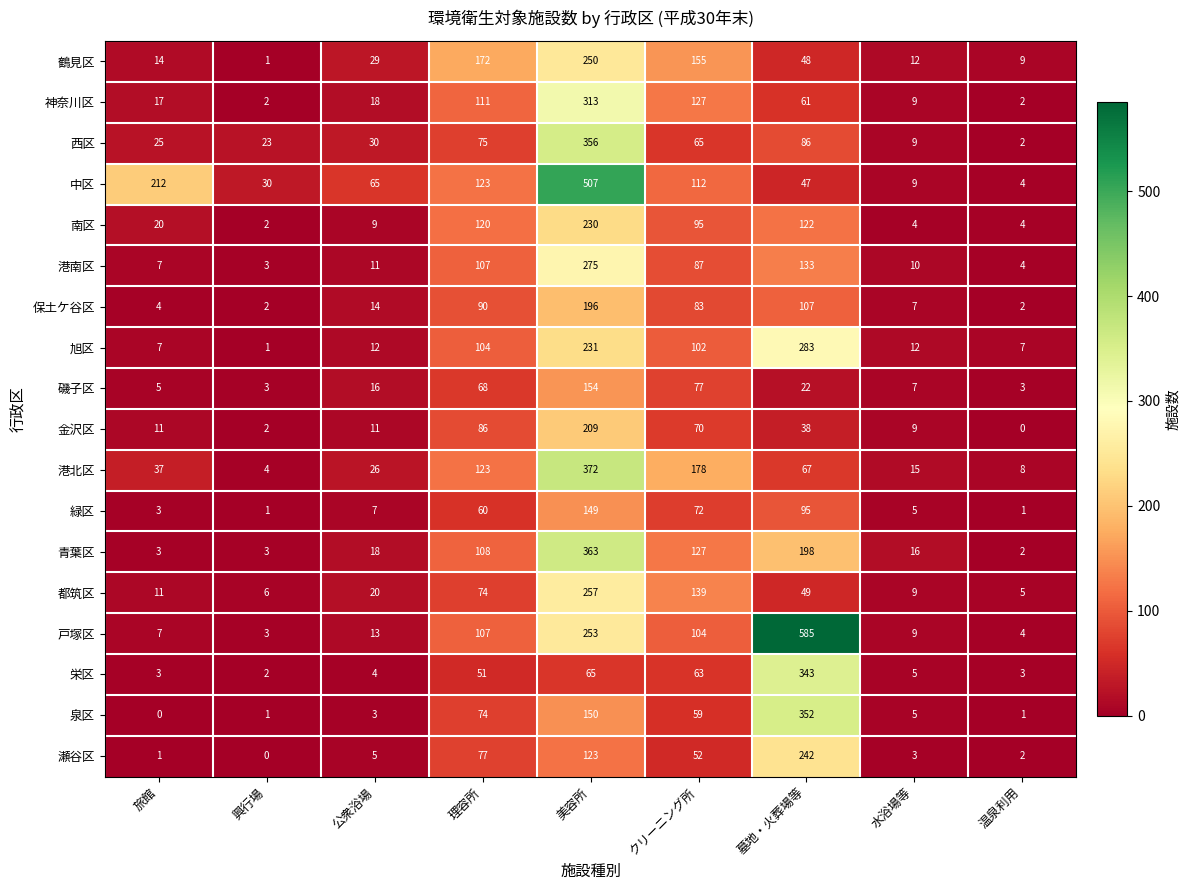

The value of 緑区 at 墓地・火葬場等 is 57. True or false?

False